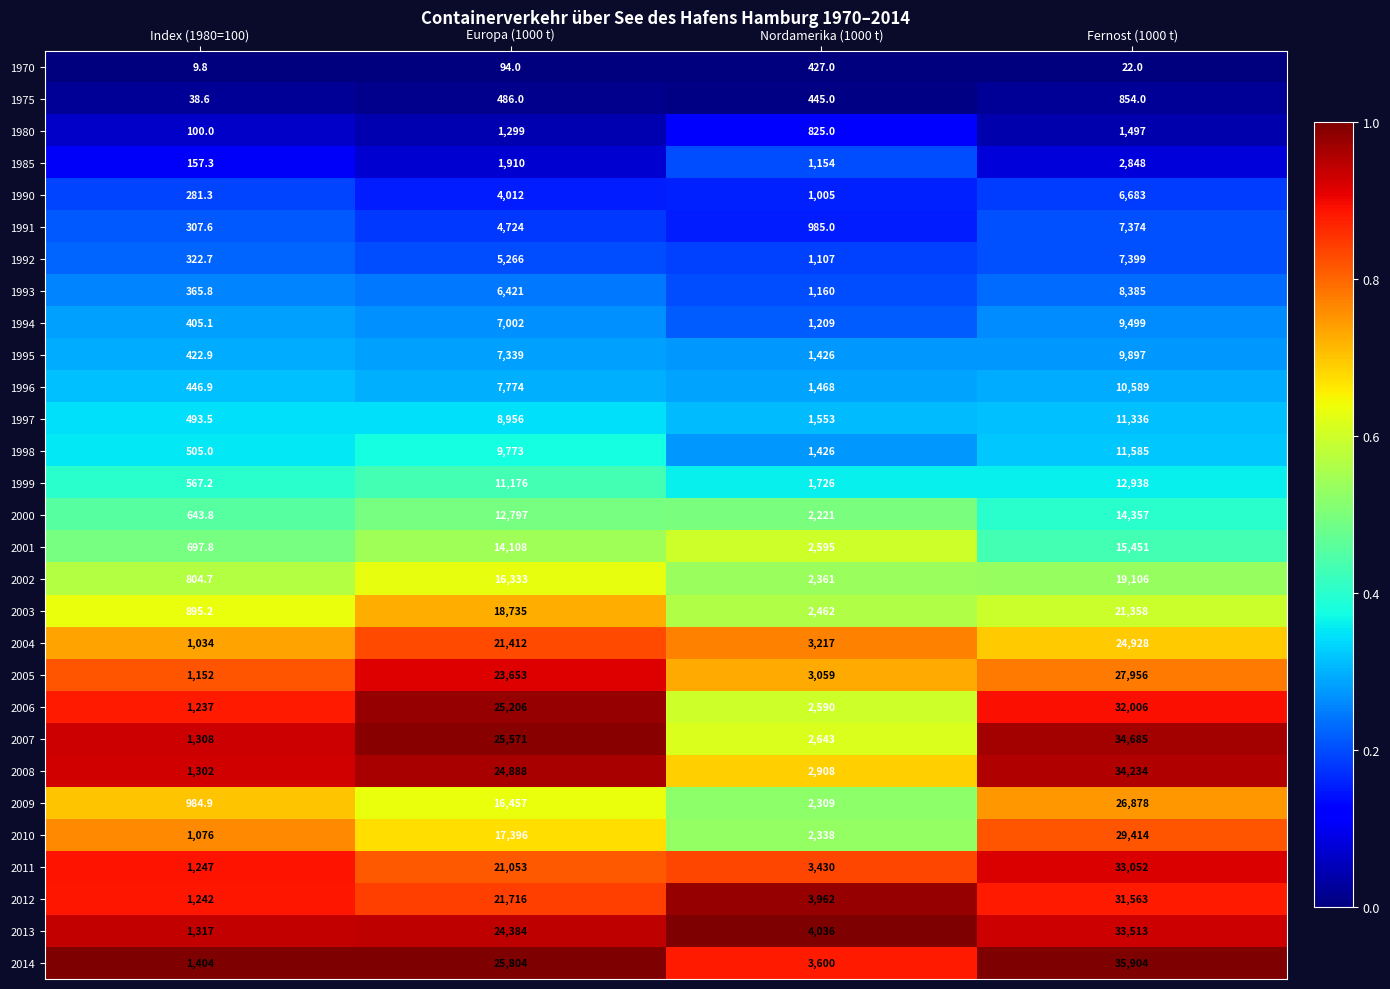

Rank the series by their maximum value, from lowest to highest.

1970, 1975, 1980, 1985, 1990, 1991, 1992, 1993, 1994, 1995, 1996, 1997, 1998, 1999, 2000, 2001, 2002, 2003, 2004, 2009, 2005, 2010, 2012, 2006, 2011, 2013, 2008, 2007, 2014